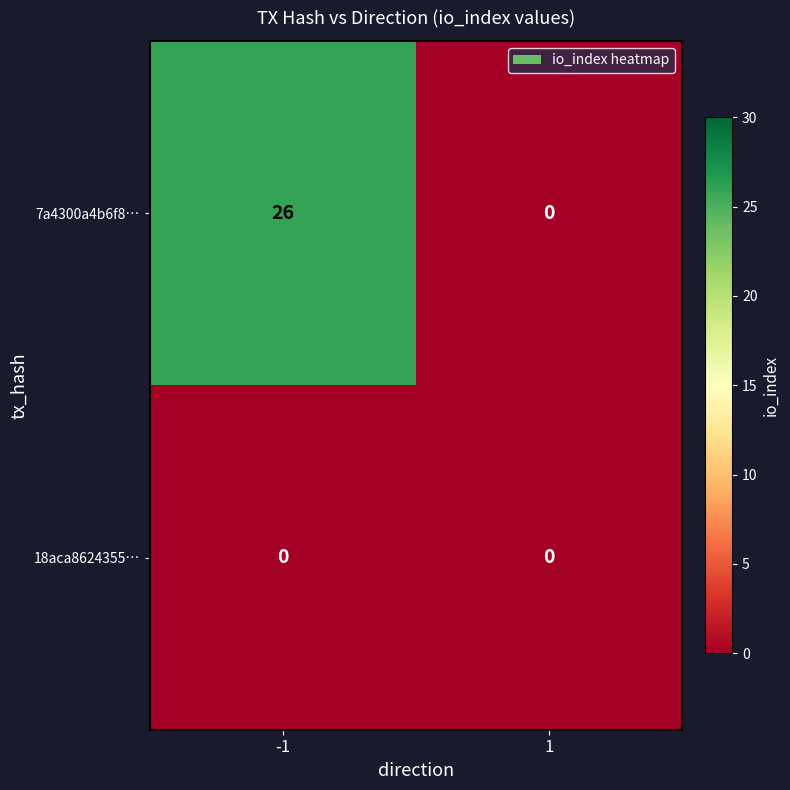

Which series changed the most between -1 and 1?

7a4300a4b6f8…